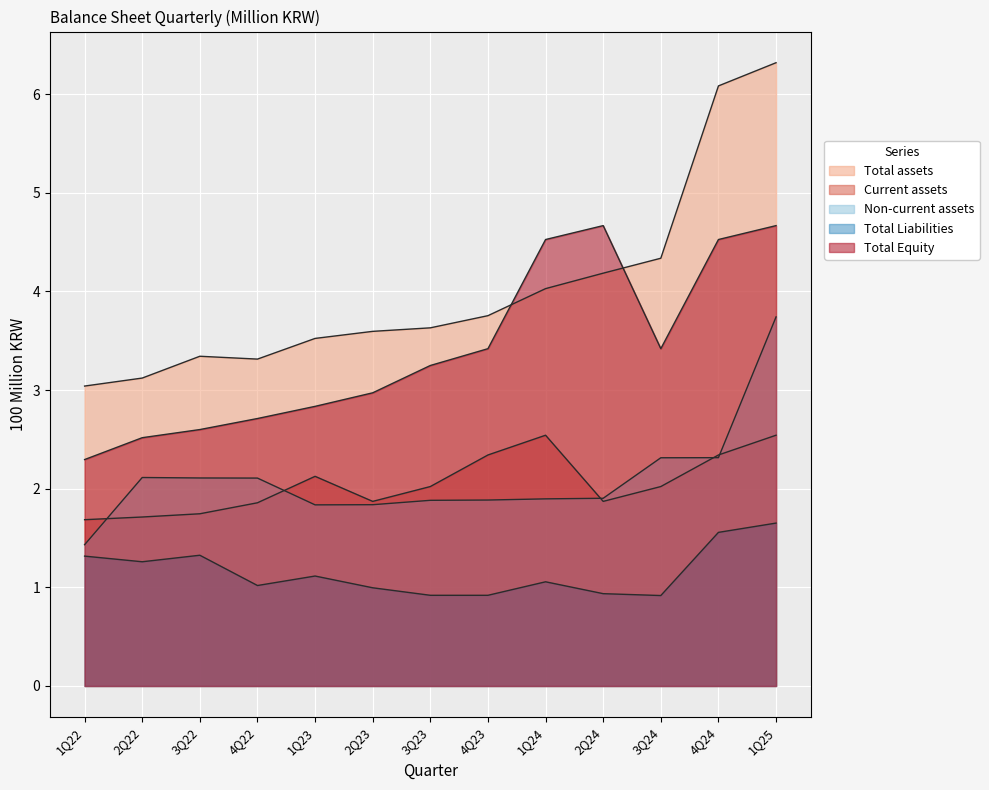

What is the difference between the maximum and minimum values in the Total Equity series?

2.4